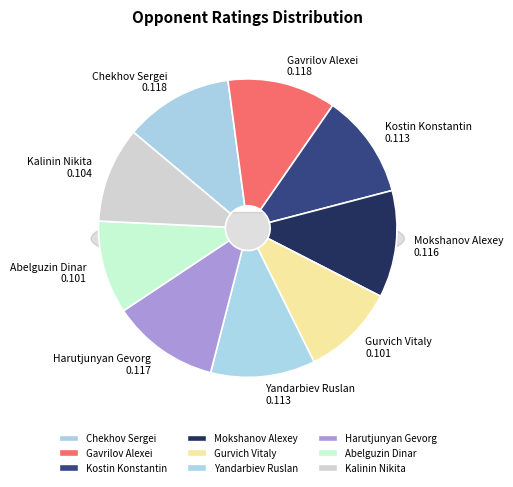

Between Mokshanov Alexey and Yandarbiev Ruslan, which is larger?

Mokshanov Alexey